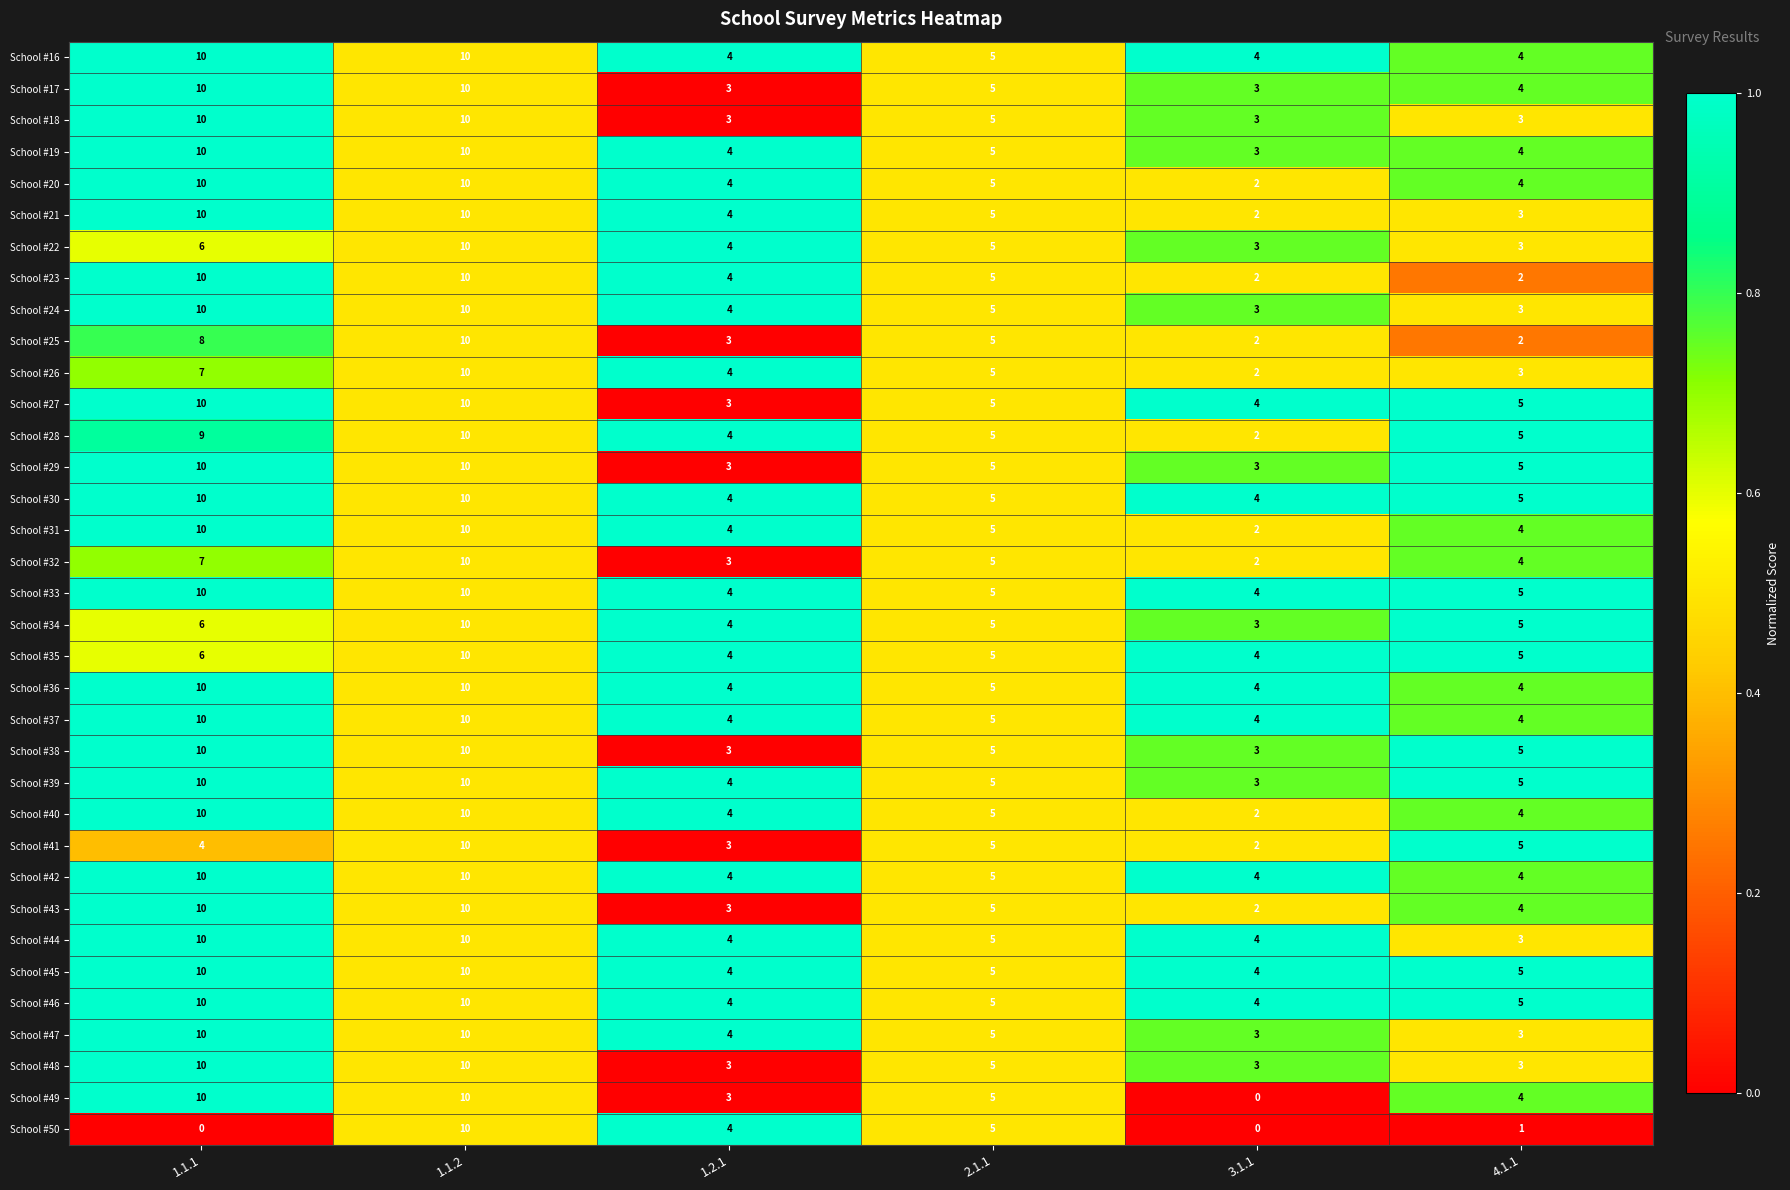

Which series changed the most between 1.1.1 and 1.1.2?

School #50